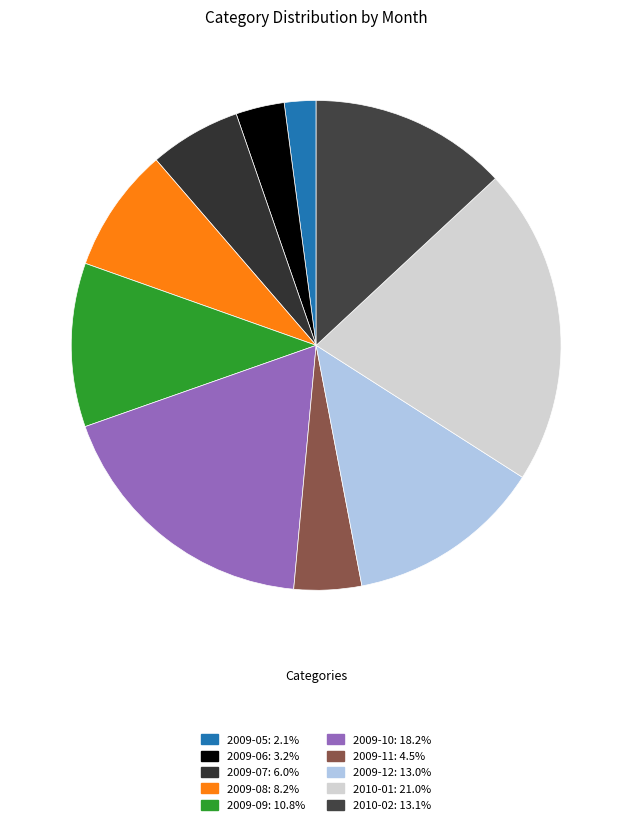

What portion of the pie excludes 2009-12?

87.0%